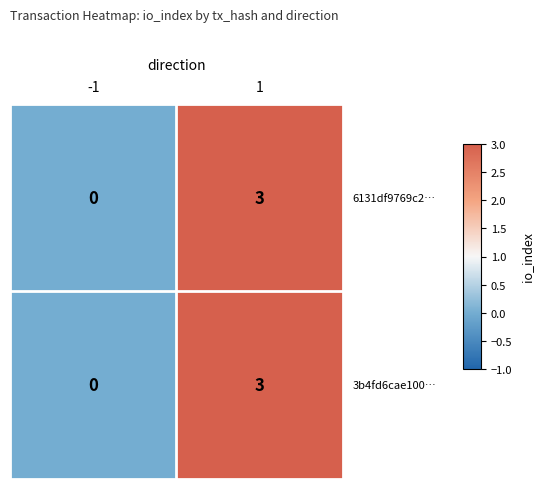

How many categories are shown in the chart?

2